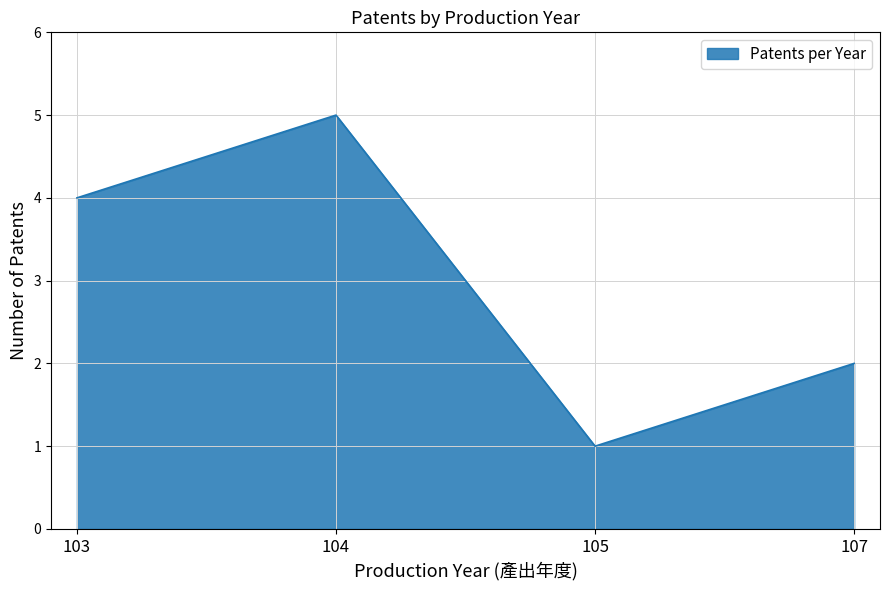

Reading left to right, list all the values displayed in this chart.

4	5	1	2